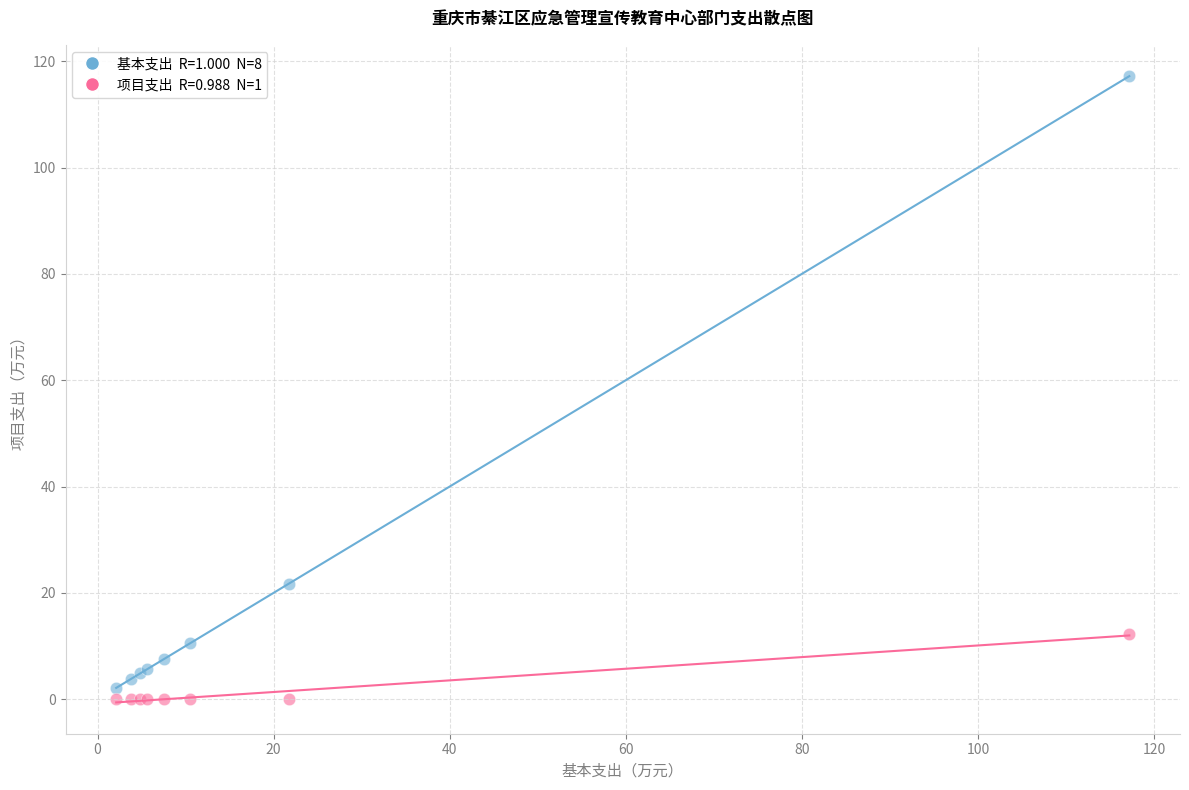

Across all series, what Y value is closest to 58?

21.8